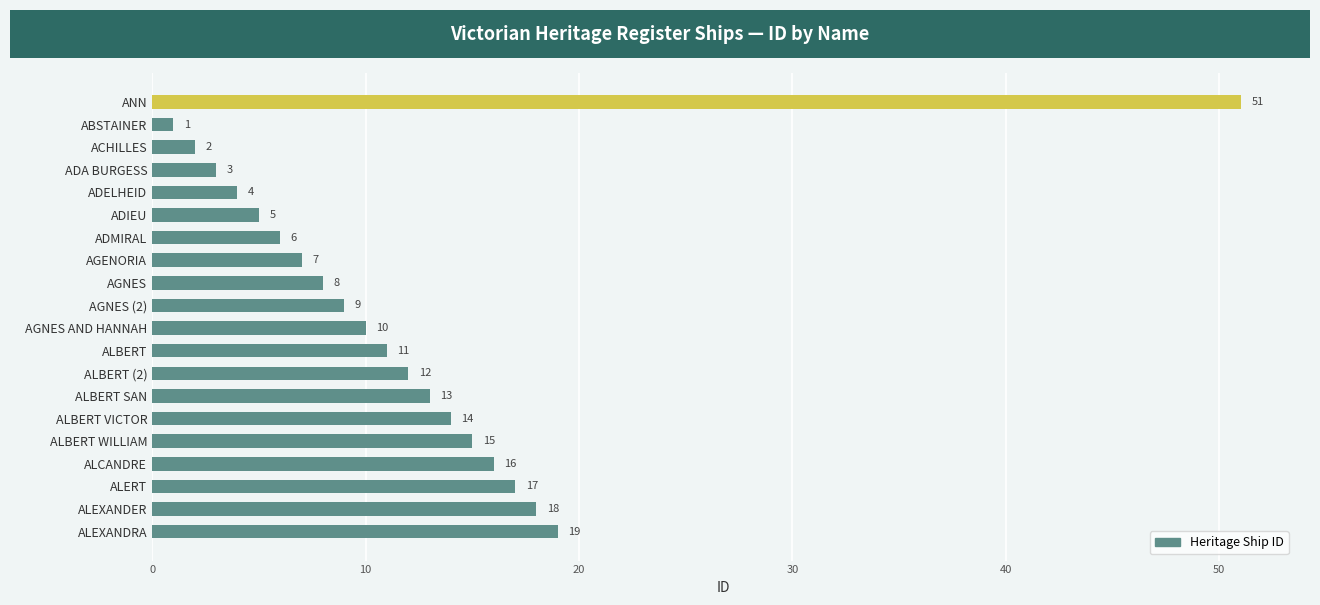

What is the greatest value displayed?

51